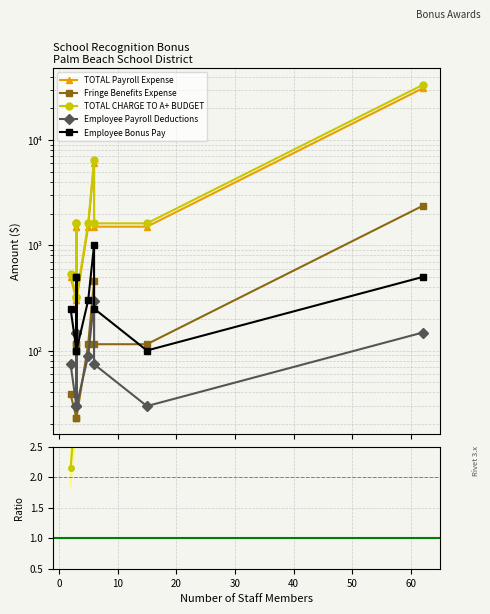

The value of Employee Payroll Deductions at 0 is 51.7. True or false?

False